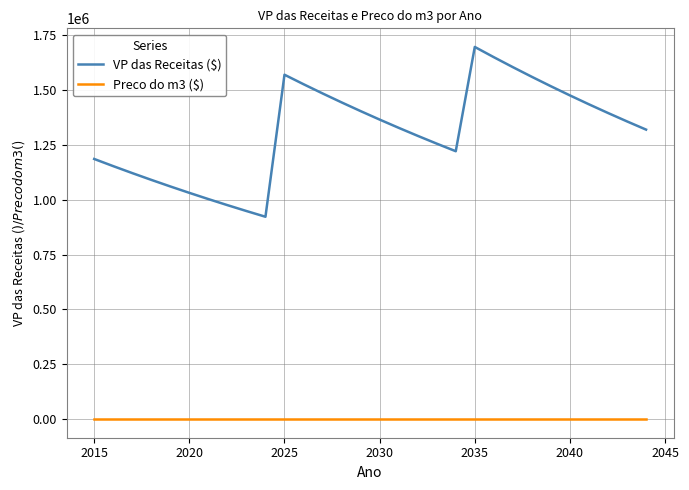

Which series has the largest total across all categories?

VP das Receitas ($)